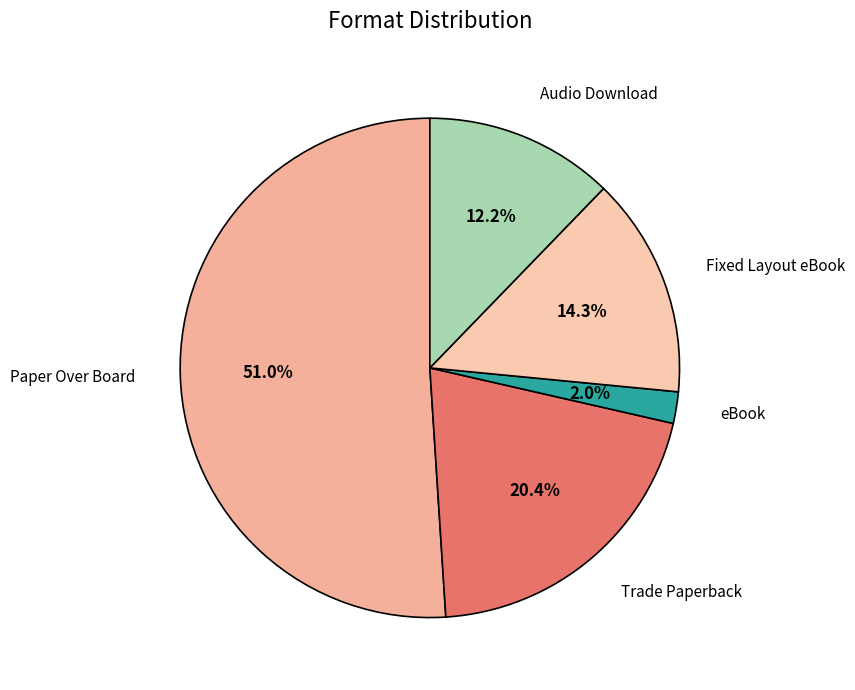

Which slice is the smallest?

eBook